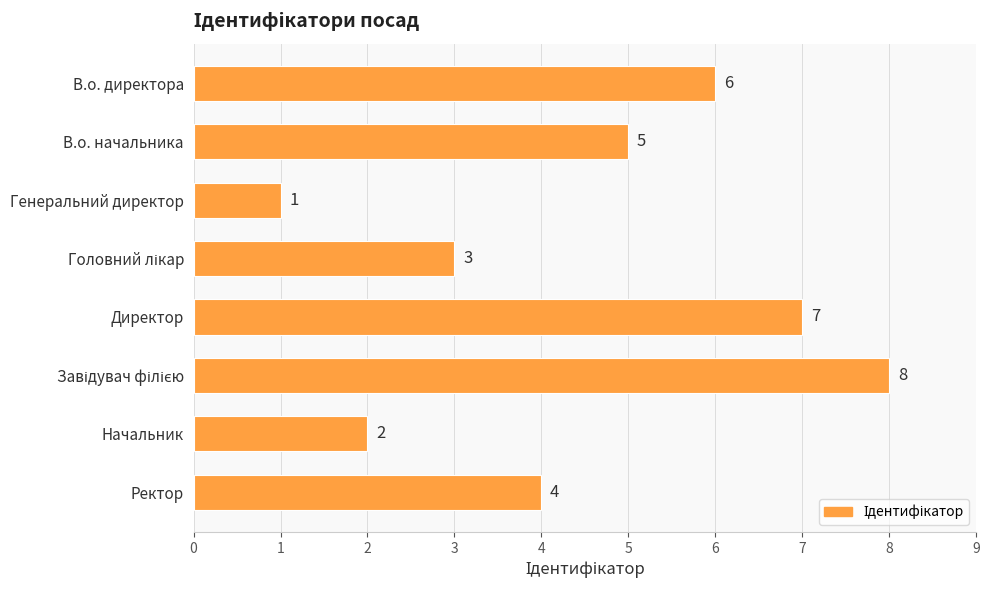

Reading top to bottom, what are all the values shown in this chart?

6	5	1	3	7	8	2	4